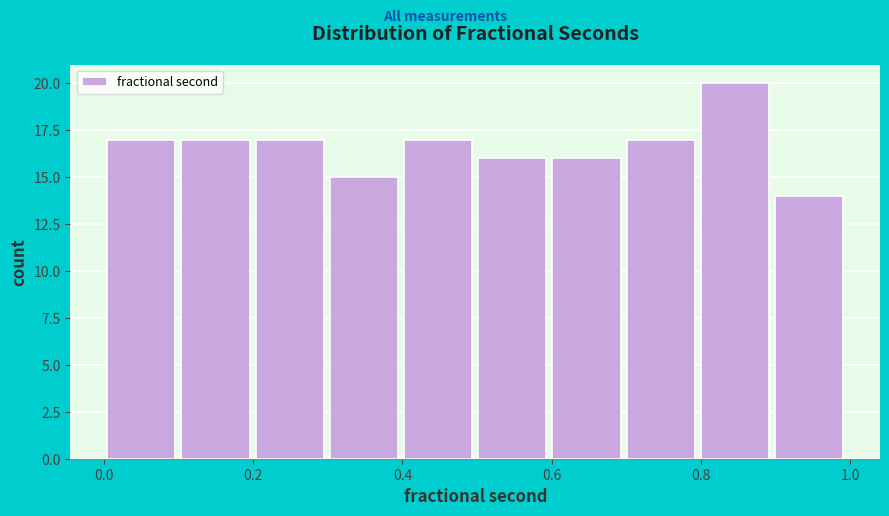

Over which range of the x-axis is the bar tallest?

0.8 to 0.9